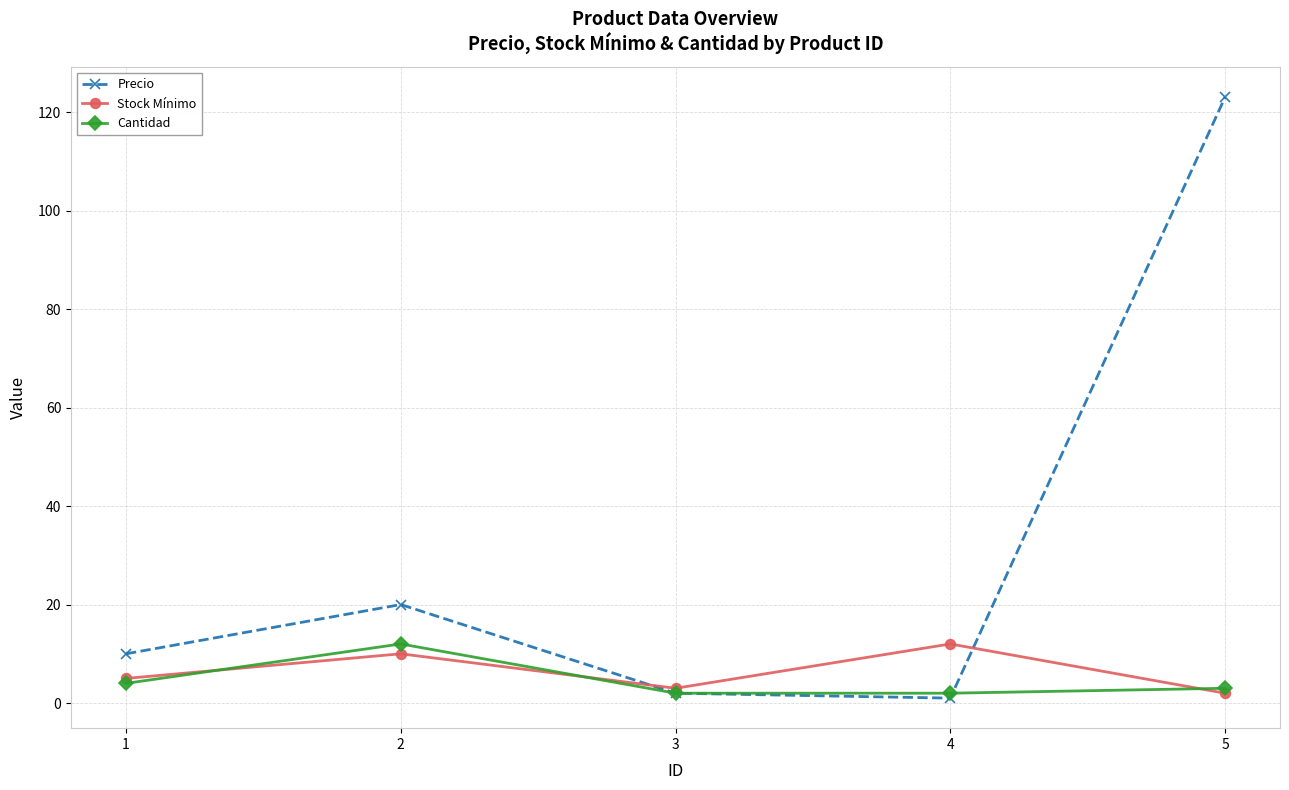

What is the greatest value displayed?

123